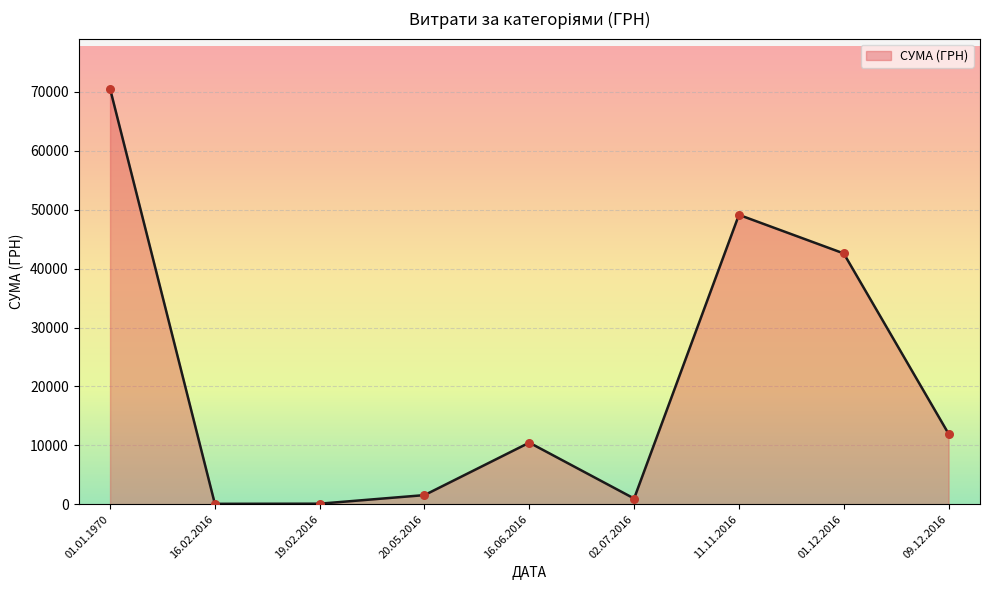

Between 11.11.2016 and 09.12.2016, which is larger?

11.11.2016